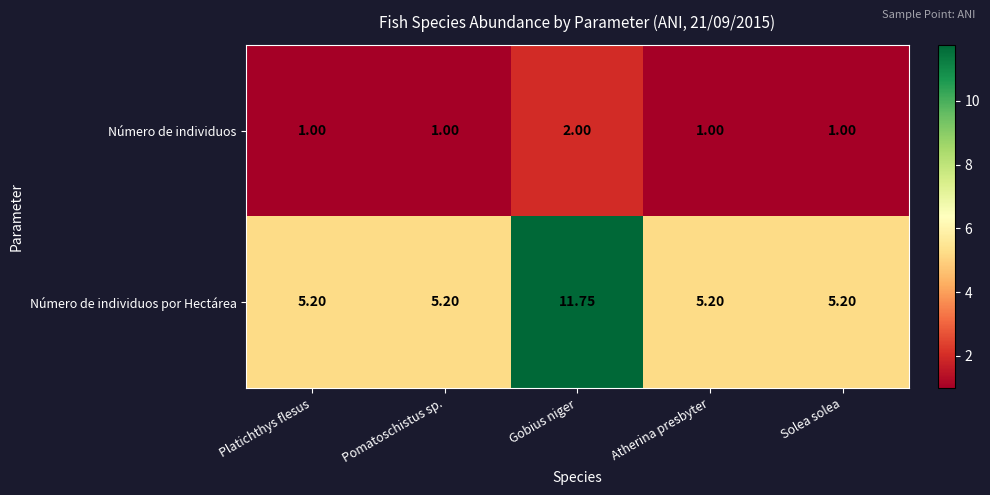

Which series changed the most between Pomatoschistus sp. and Gobius niger?

Número de individuos por Hectárea